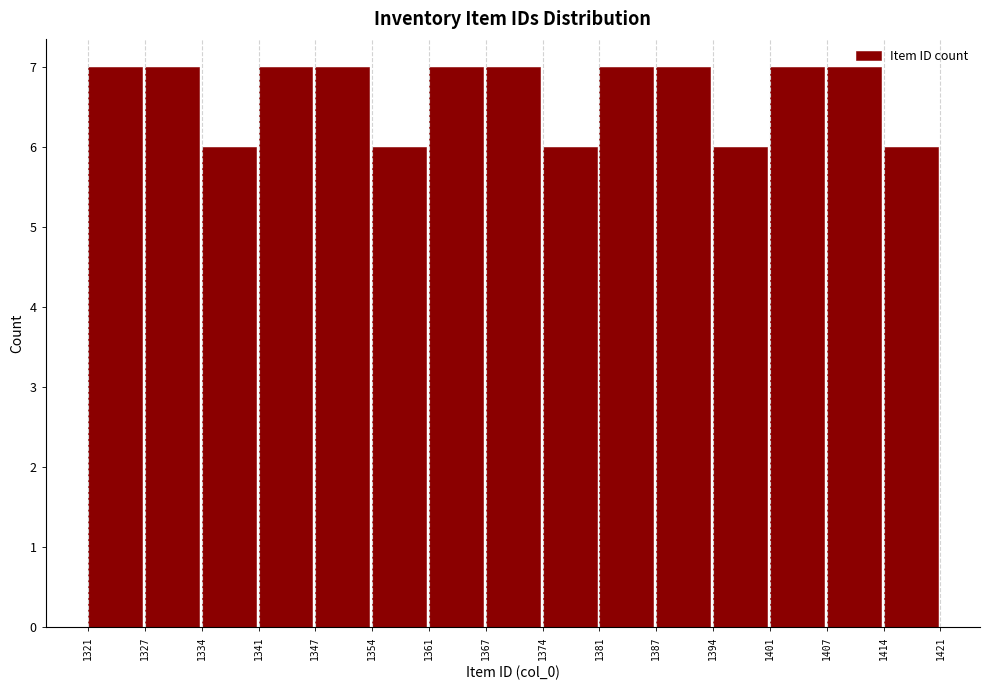

What is the height of the bar covering 1374 to 1381 on the x-axis? The values are not printed on the chart, so give them approximately, as read against the axis.

6